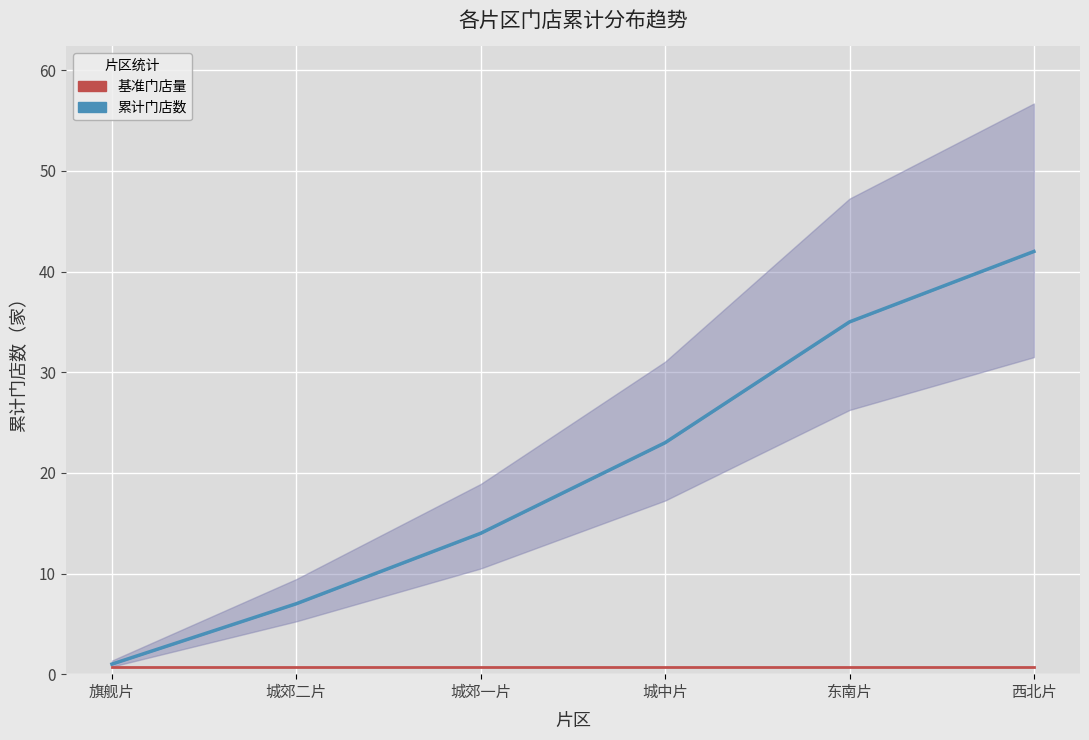

How many data points in 累计门店数 are less than 23?

3